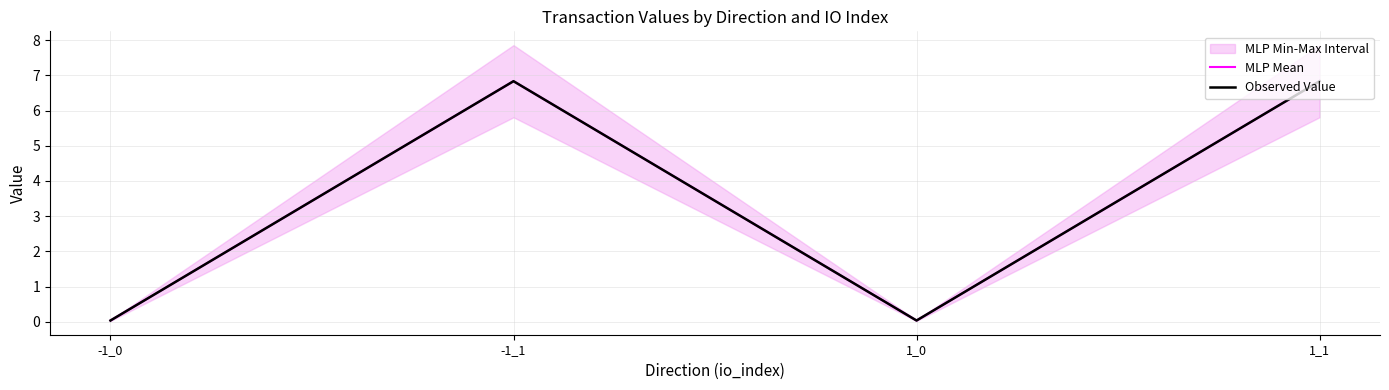

In MLP Mean, how many points are higher than both neighbors (excluding endpoints)?

1